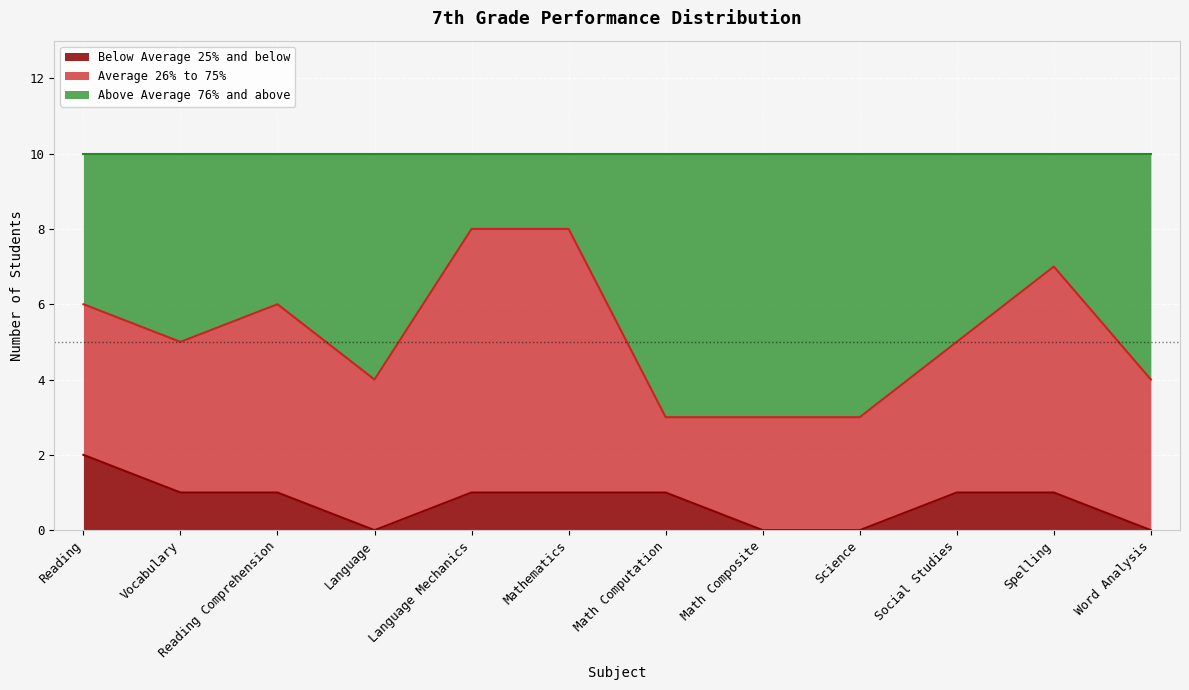

Which label corresponds to the smallest value in the chart?

Language